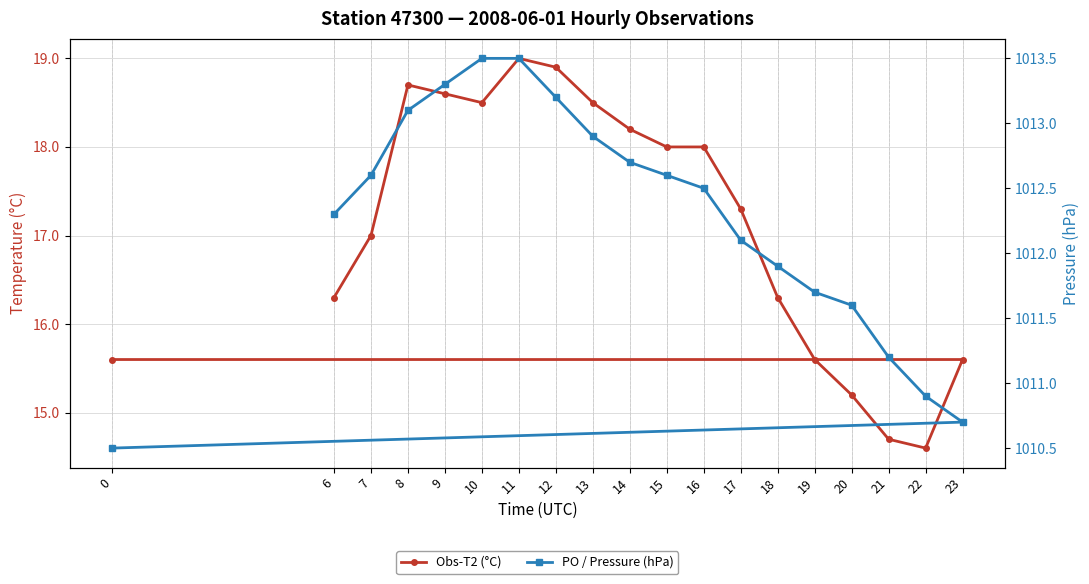

At which label does PO / Pressure (hPa) first exceed 1012?

6